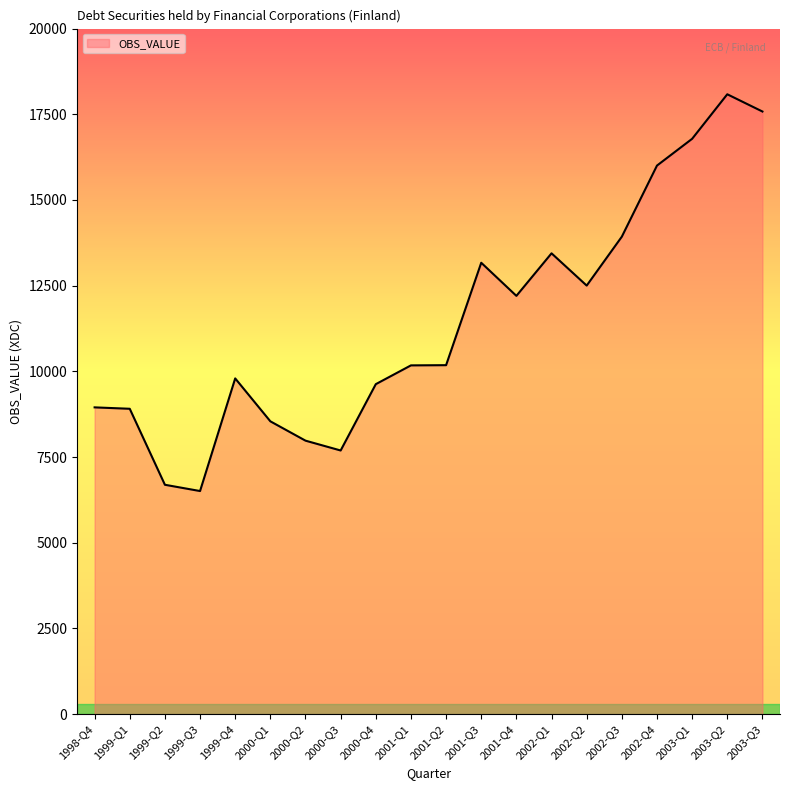

What is the difference between the maximum and minimum values?

11575